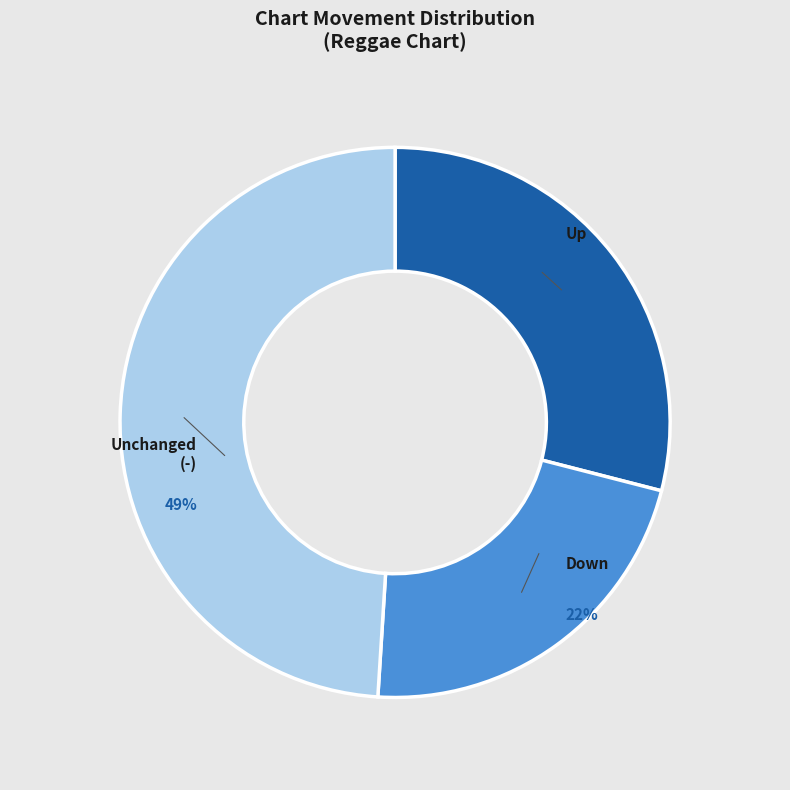

How many segments does this pie chart have?

3